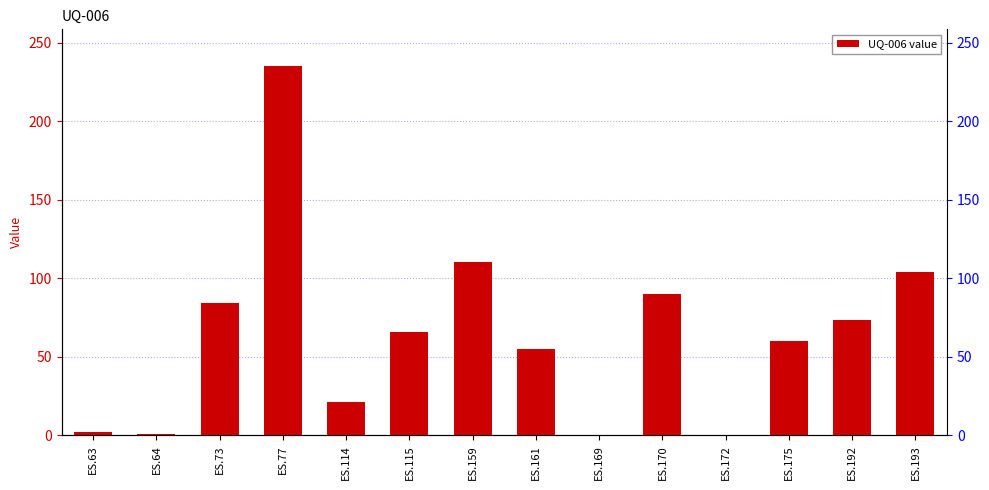

The chart shows a value of 89.9 at ES.170. True or false?

True